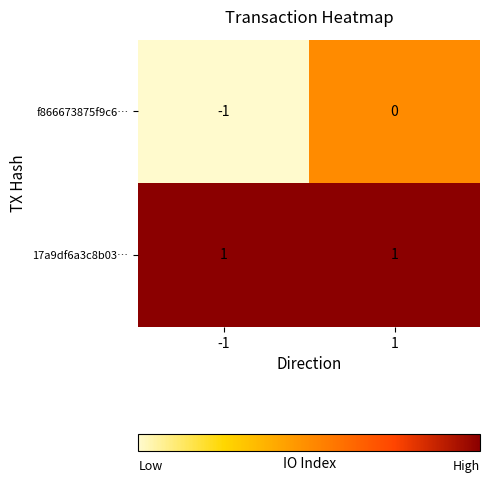

What is the maximum value shown in the chart?

1